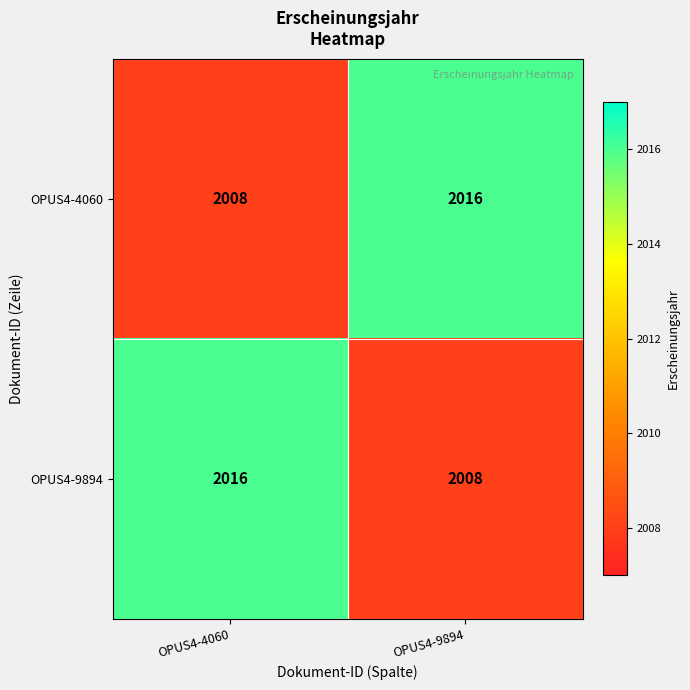

What is the spread (max minus min) of values at OPUS4-9894?

8